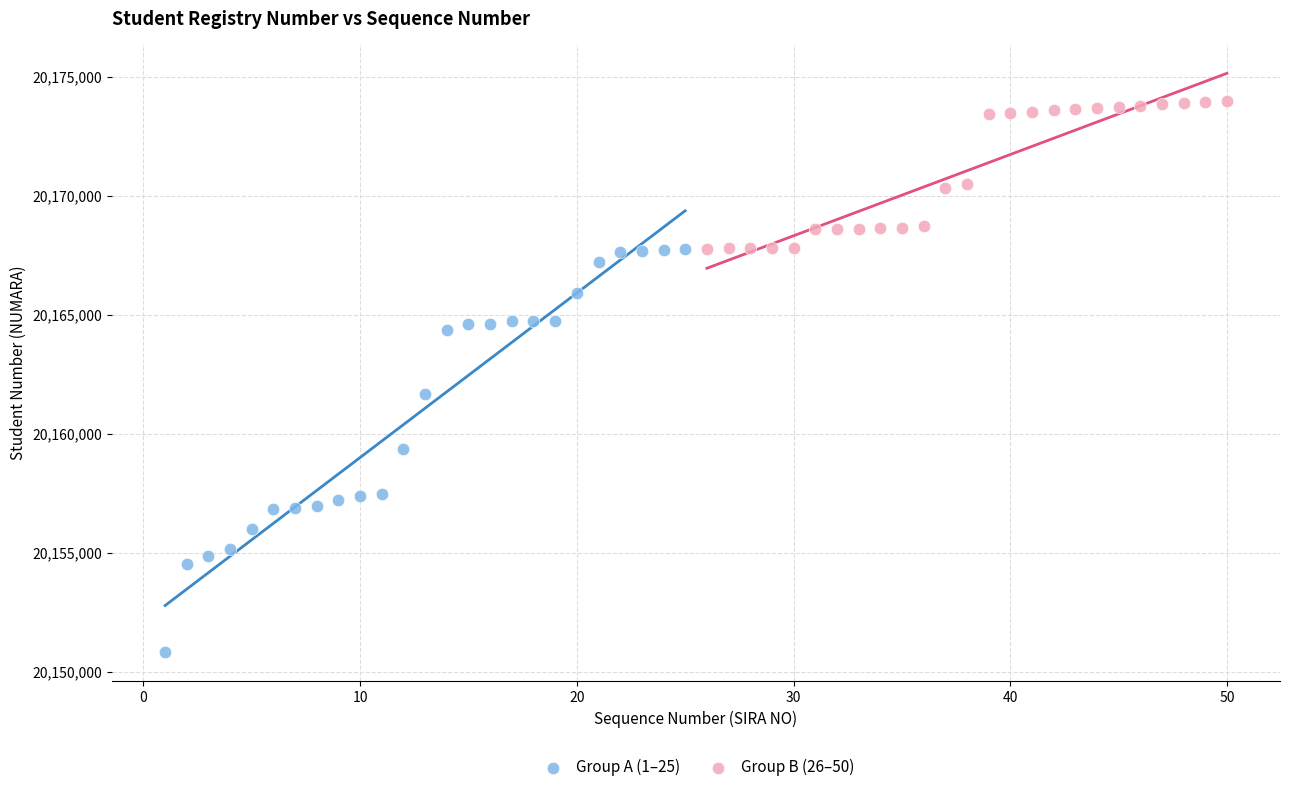

Which series reaches the maximum Y coordinate?

Group B (26–50)